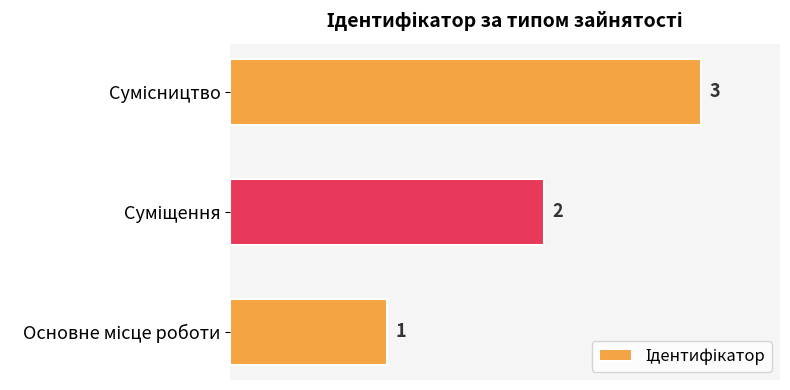

Are the bars grouped side by side (vs. stacked)?

No